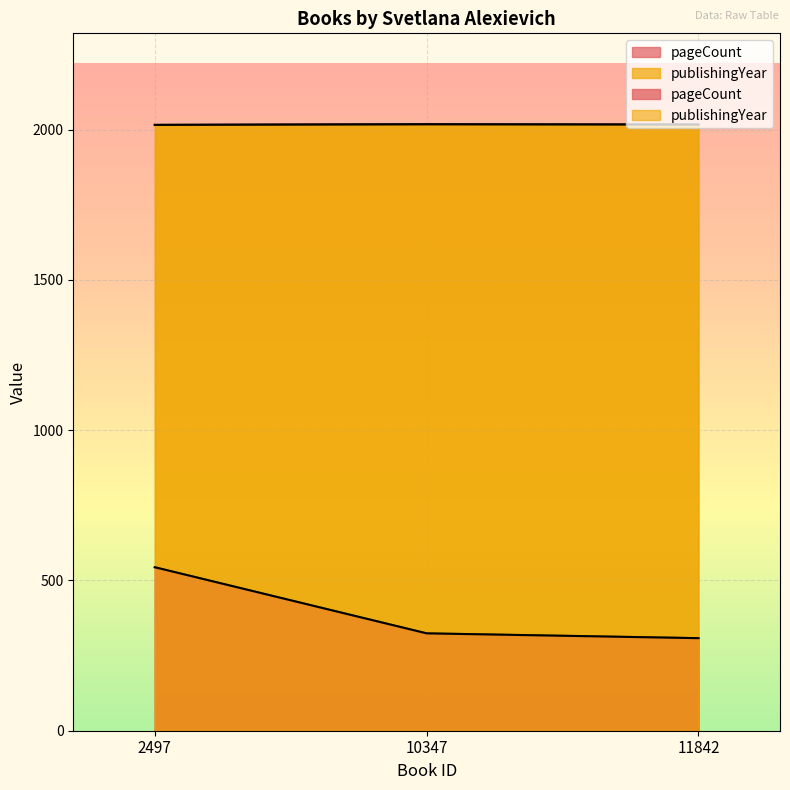

List the series in order of their overall mean, highest first.

publishingYear, pageCount